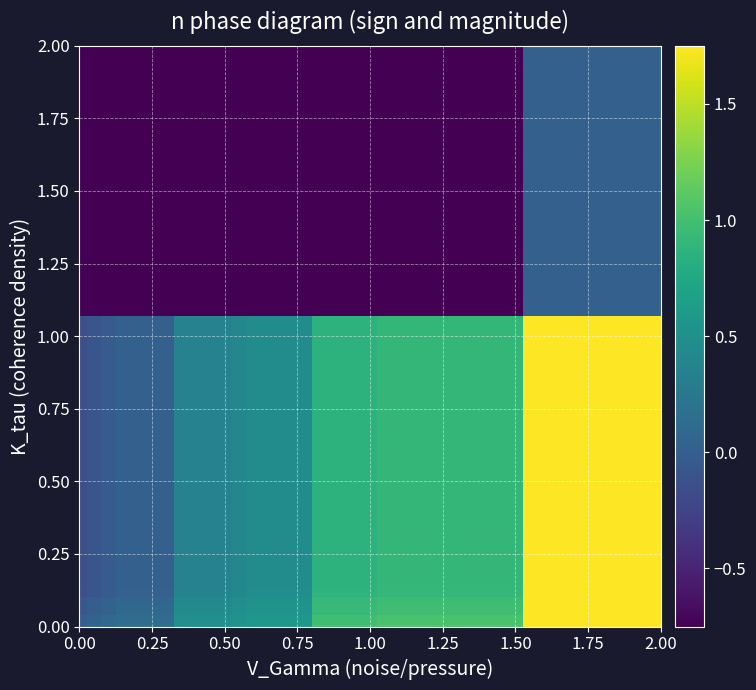

Count the number of categories in the chart.

10